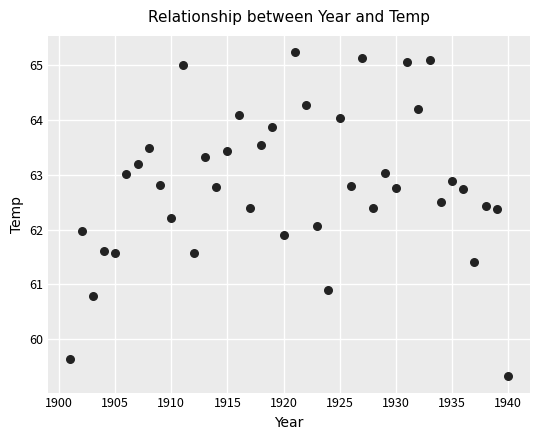

What is the range of Y values (max minus min)?

5.9